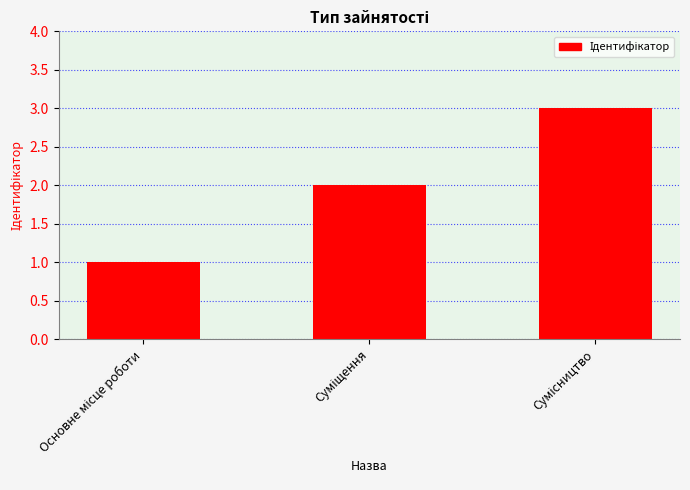

What is the maximum value shown in the chart?

3